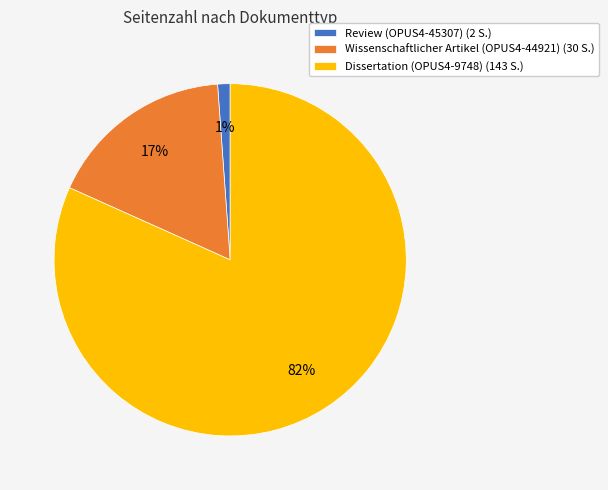

Which slice is the largest?

Dissertation (OPUS4-9748)